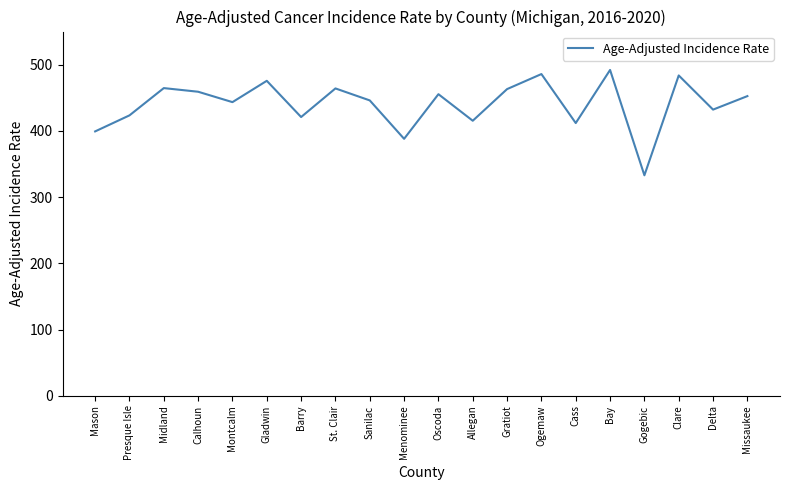

The chart shows a value of 152.1 at Gogebic. True or false?

False